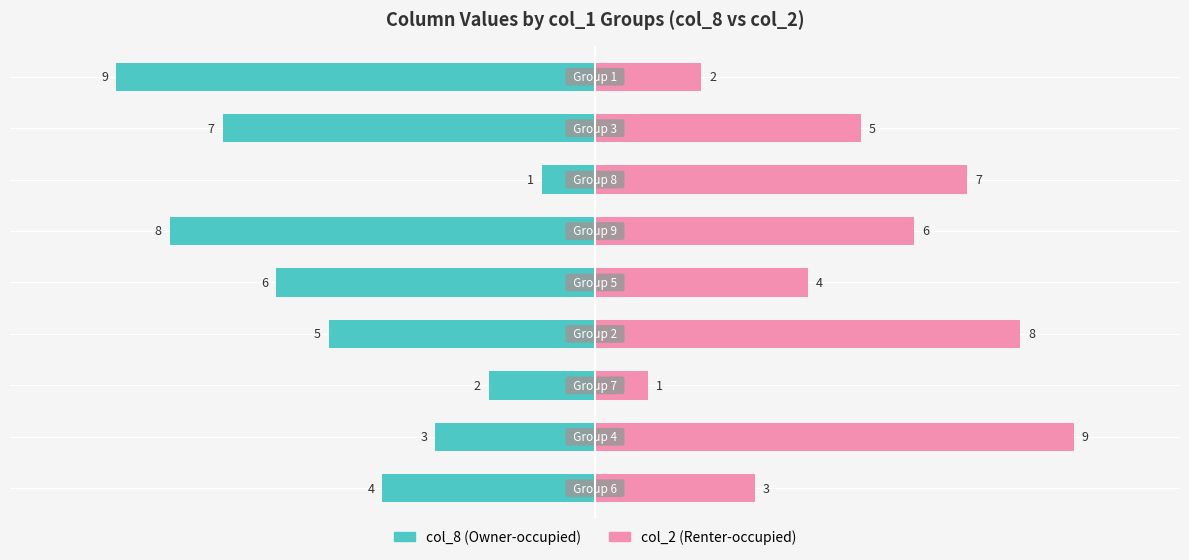

Which series changed the most between −5.0 and 5.0?

col_2